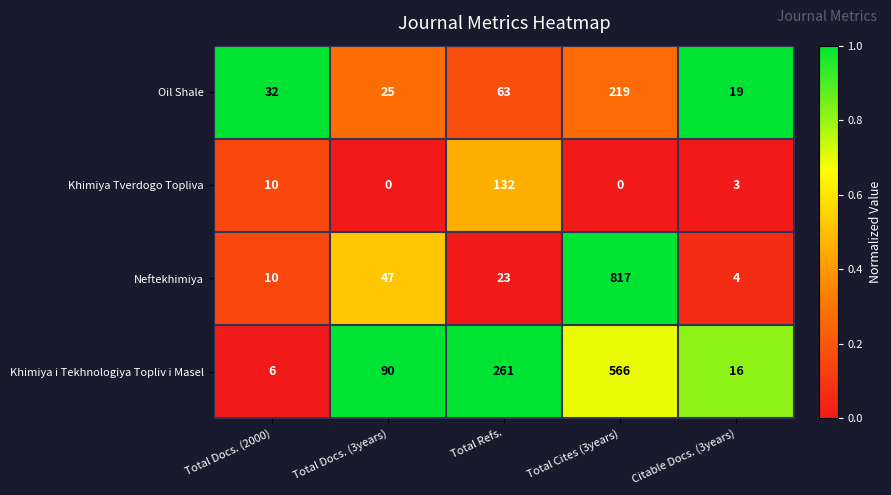

Where is Khimiya Tverdogo Topliva nearest to the value 66?

Total Docs. (2000)